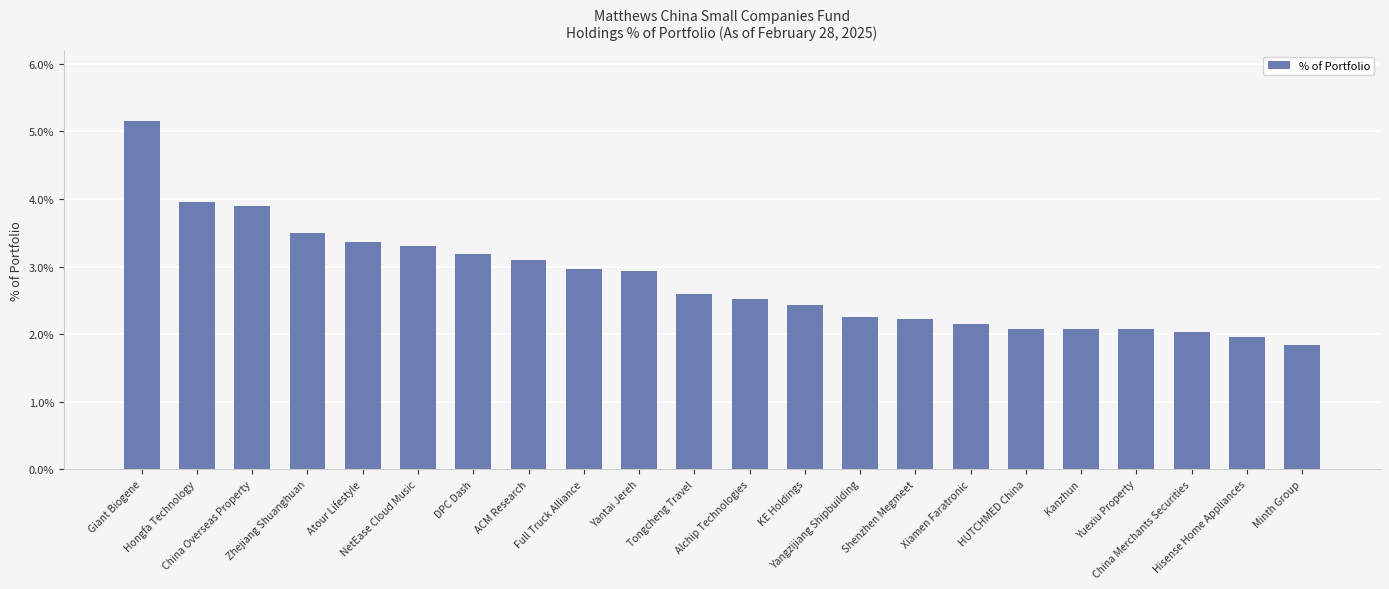

What is the value of the 1st bar from the left?

5.2